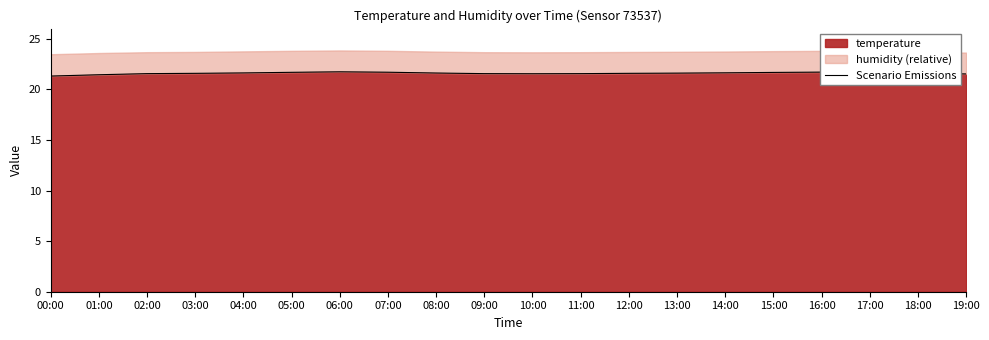

True or false: the data has more than 0 interior local peaks.

True